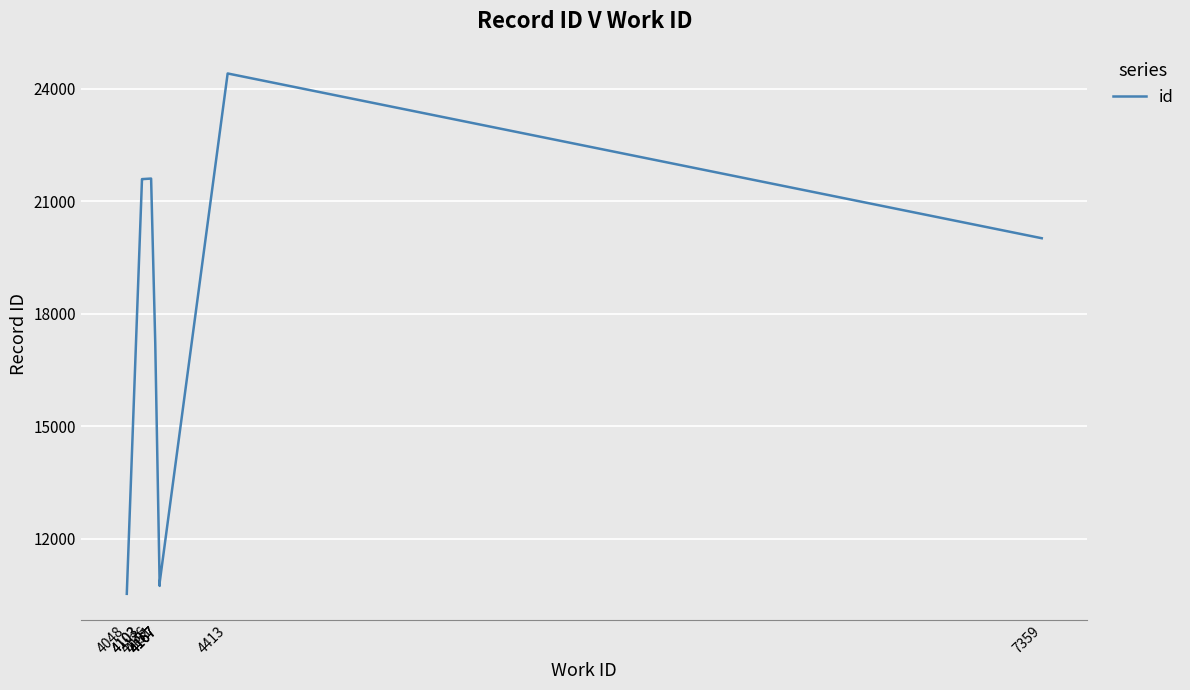

At which category does the chart reach its peak across all series?

4413